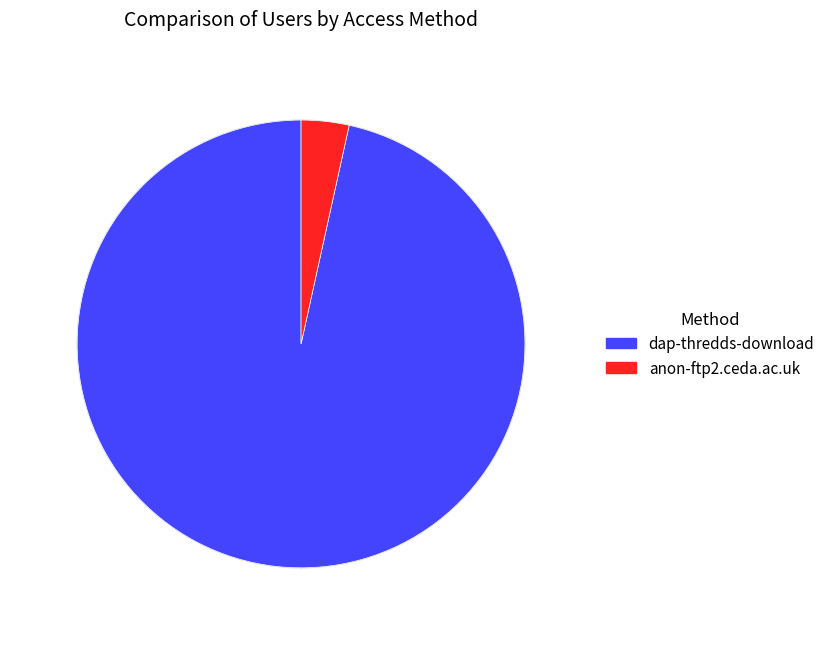

Count the number of slices in the pie.

2